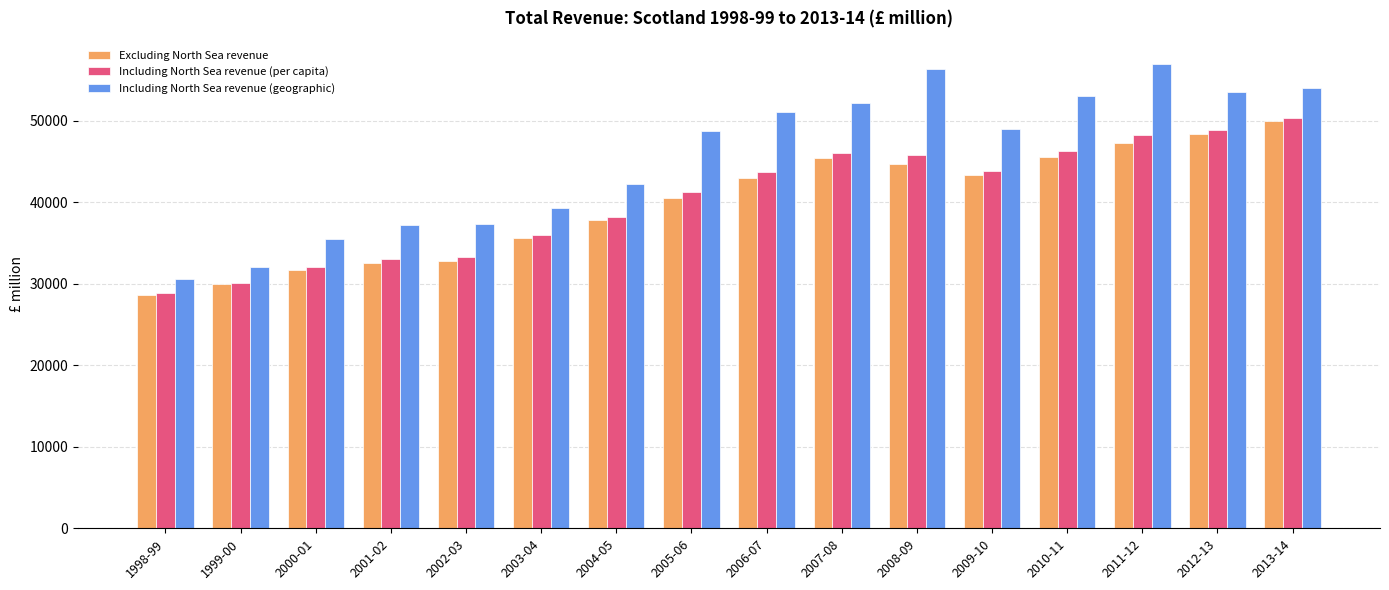

What is the average value of the Including North Sea revenue (geographic) series?

45558.0